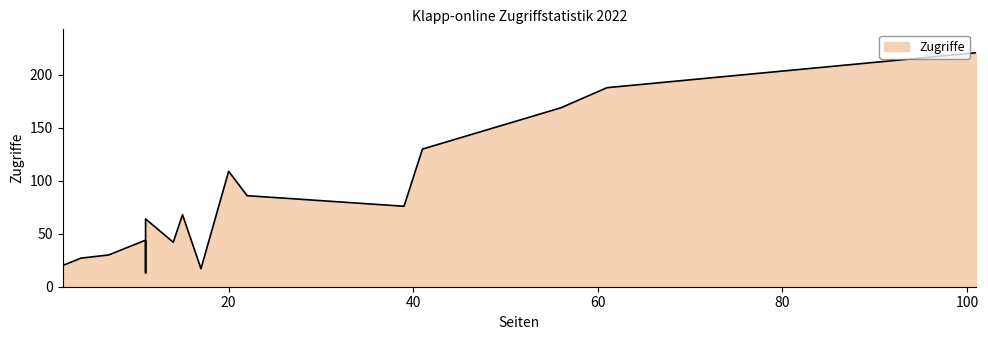

Does the chart have visible grid lines?

No